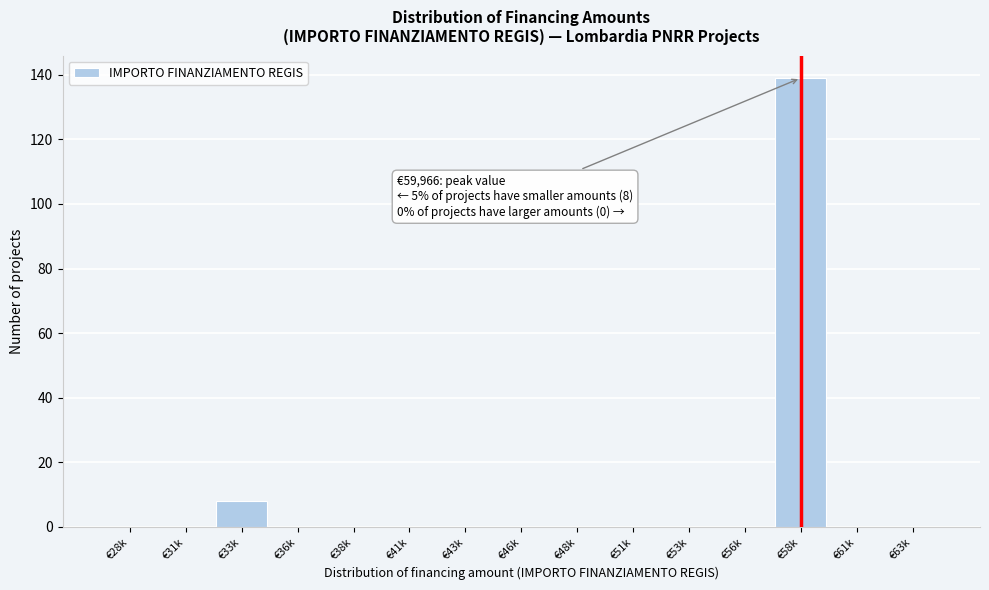

Reading left to right, transcribe all the data shown in this chart.

€28k=0	€31k=0	€33k=8	€36k=0	€38k=0	€41k=0	€43k=0	€46k=0	€48k=0	€51k=0	€53k=0	€56k=0	€58k=139	€61k=0	€63k=0